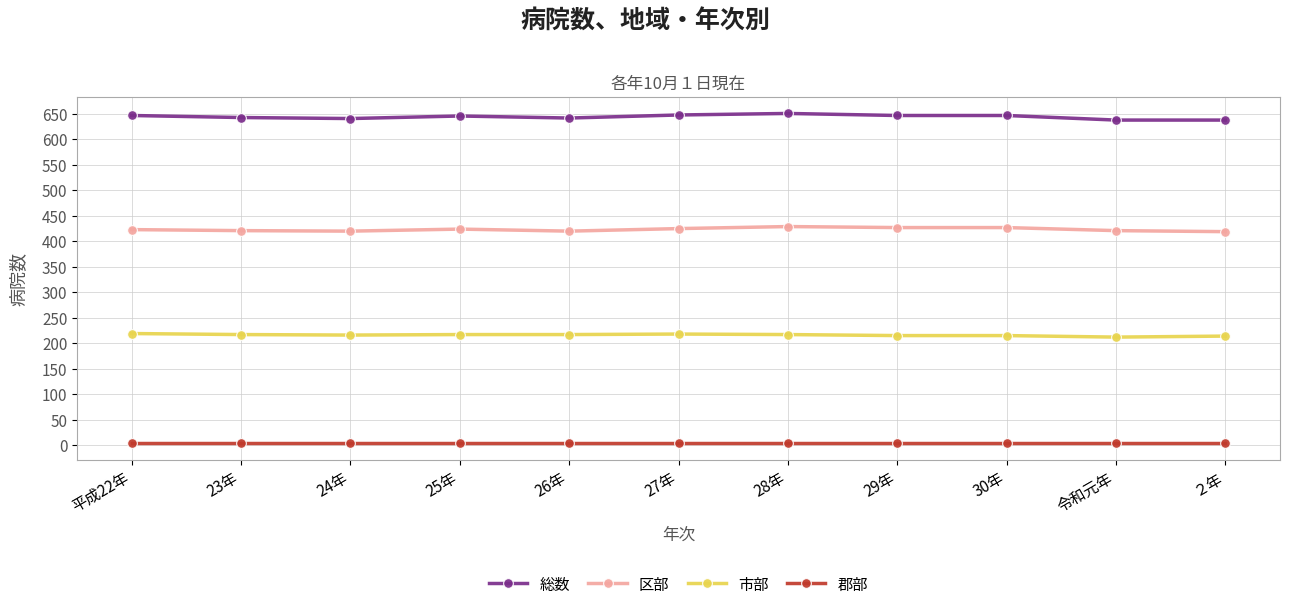

True or false: 郡部 and 総数 intersect in this chart.

False